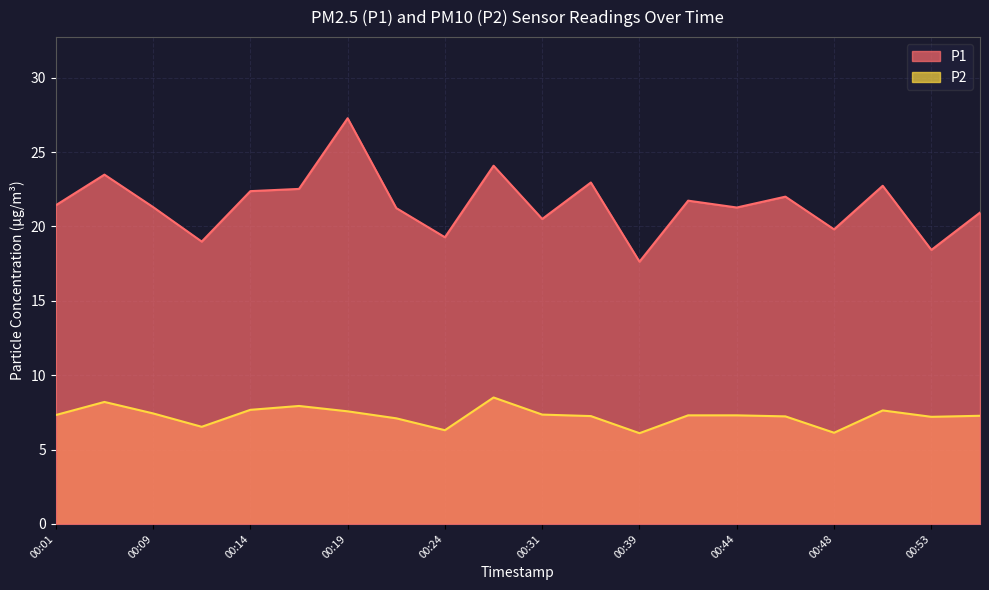

At which category is the sum across all series the highest?

00:19